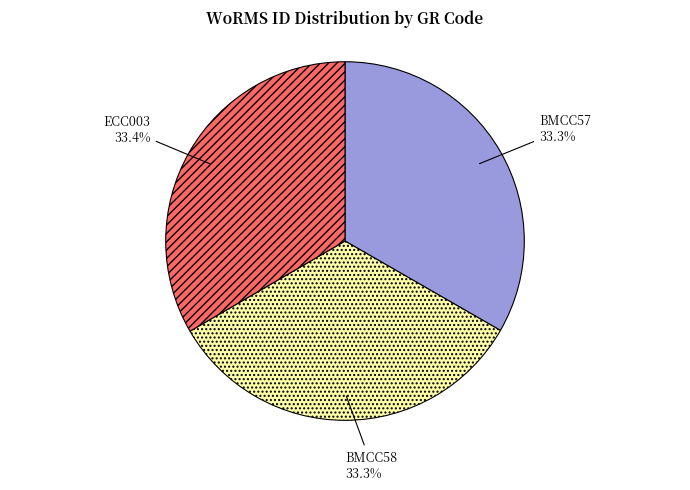

To the nearest percent, what is the average slice percentage?

33%